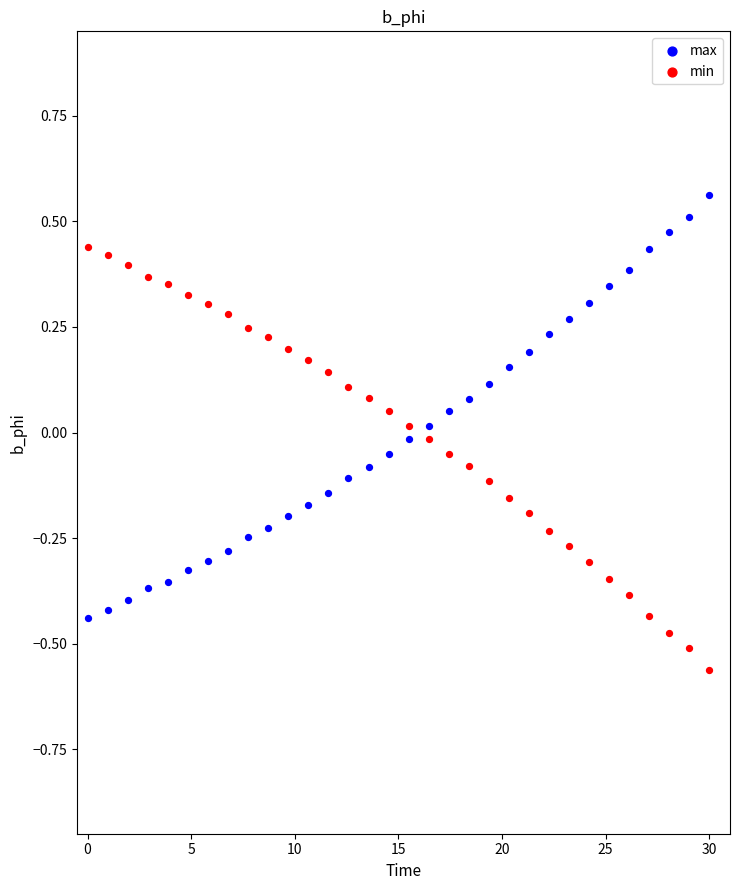

Which series contains the lowest Y value?

min